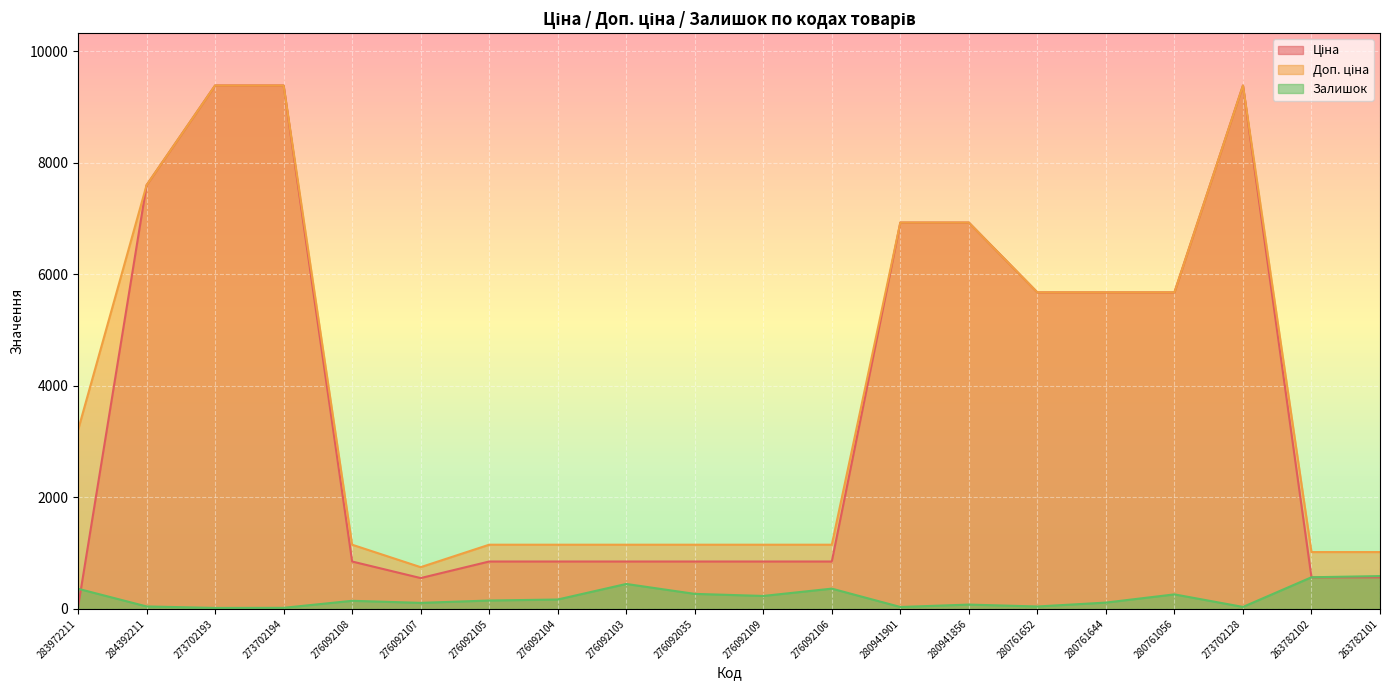

Which series has the largest total across all categories?

Доп. ціна